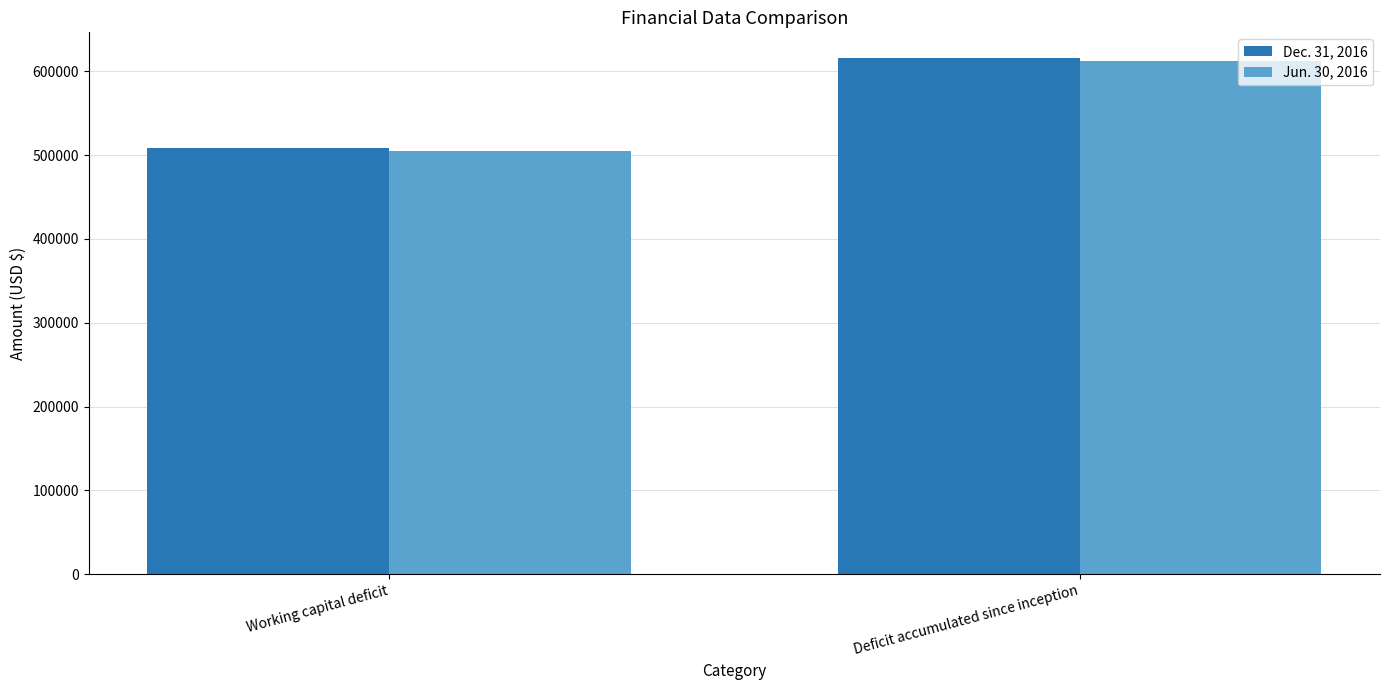

Does the chart contain stacked bars?

No